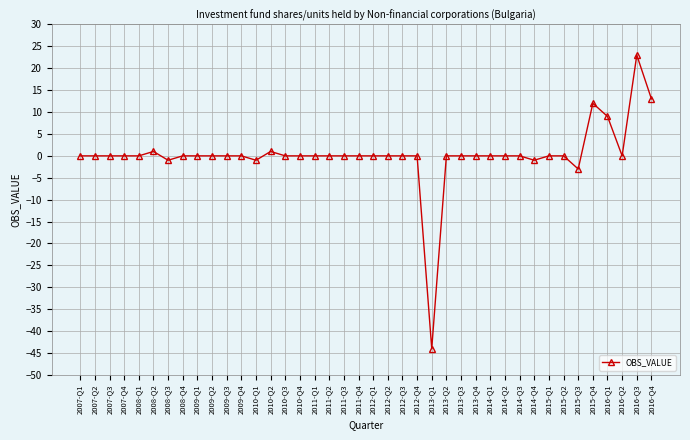

What is the label of the 32nd point from the right?

2009-Q1